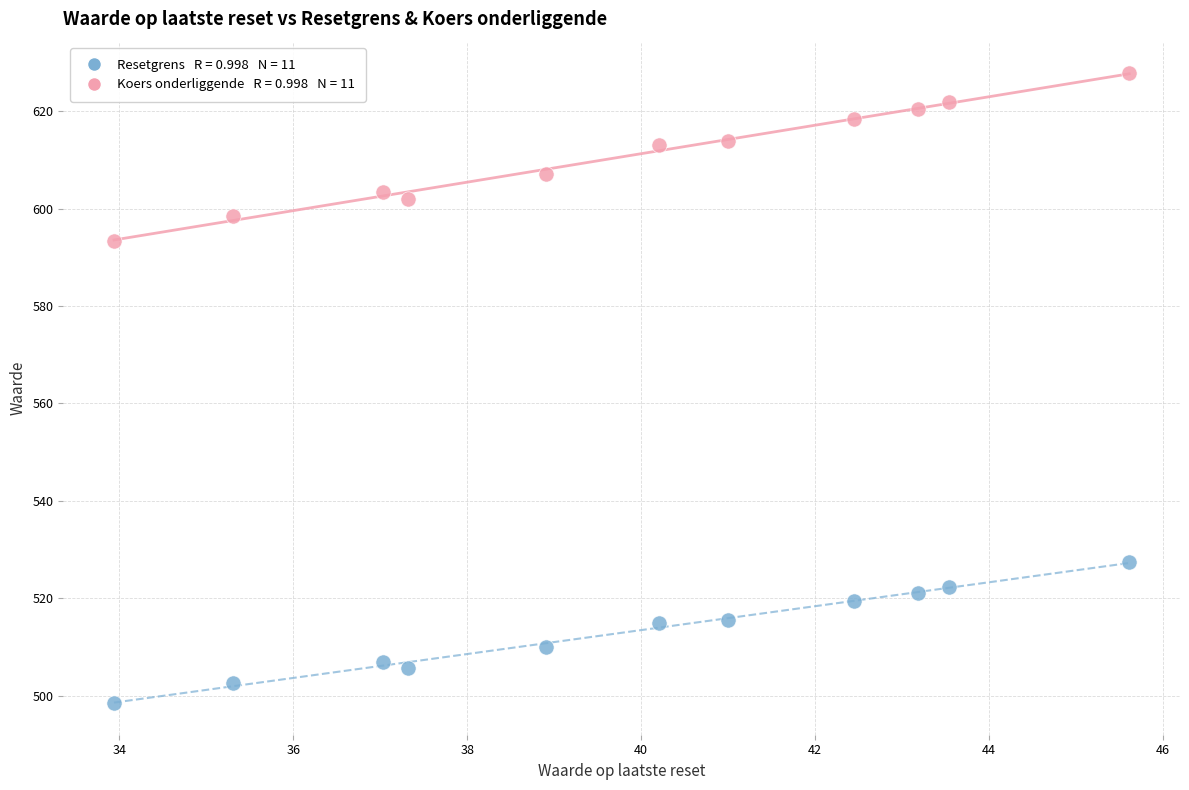

Across all series, what Y value is closest to 563?

593.4